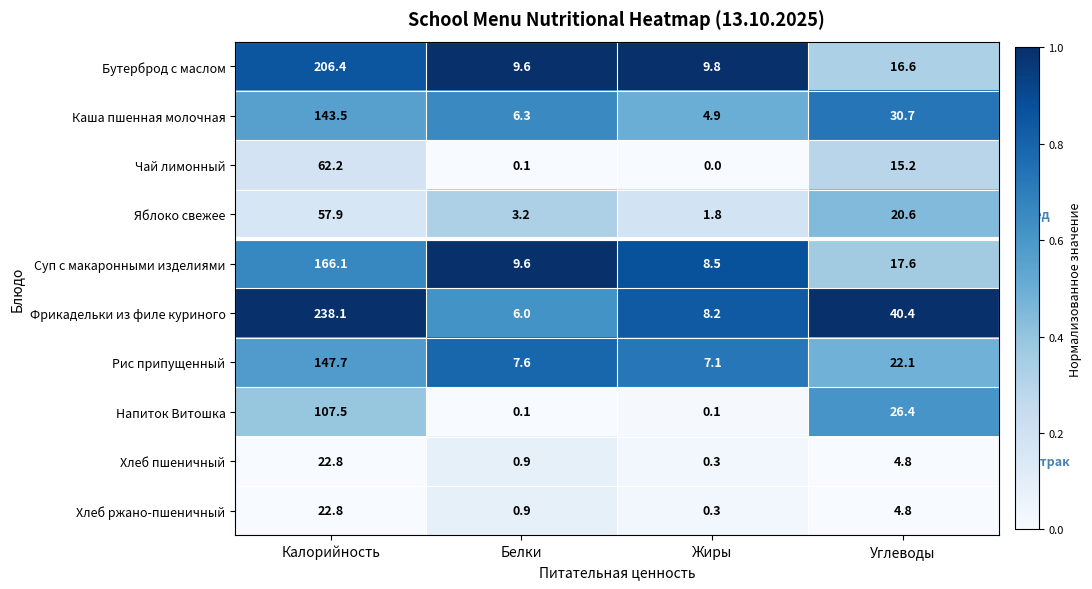

Rank the categories by Бутерброд с маслом value from lowest to highest.

Белки, Жиры, Углеводы, Калорийность